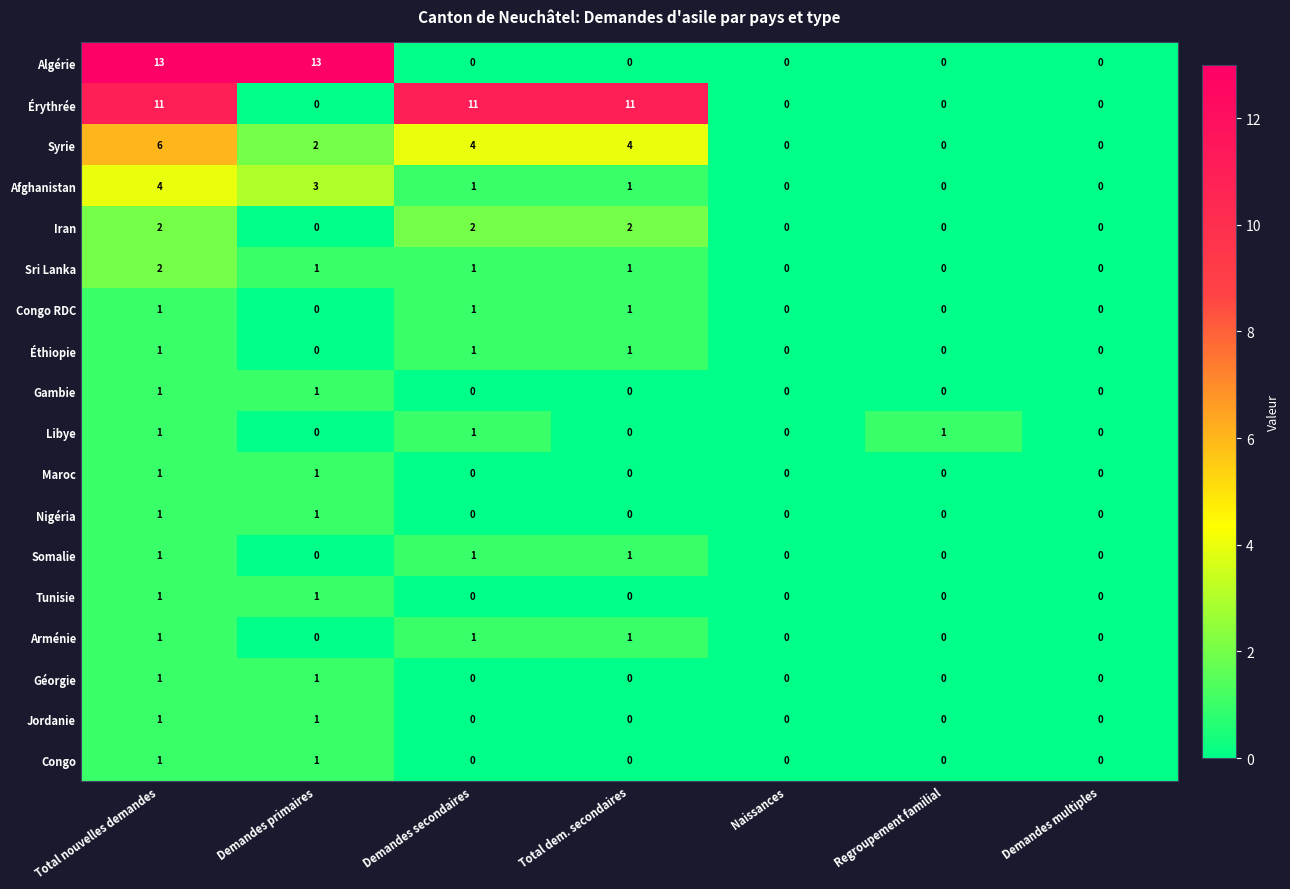

At which category is the sum across all series the highest?

Total nouvelles demandes